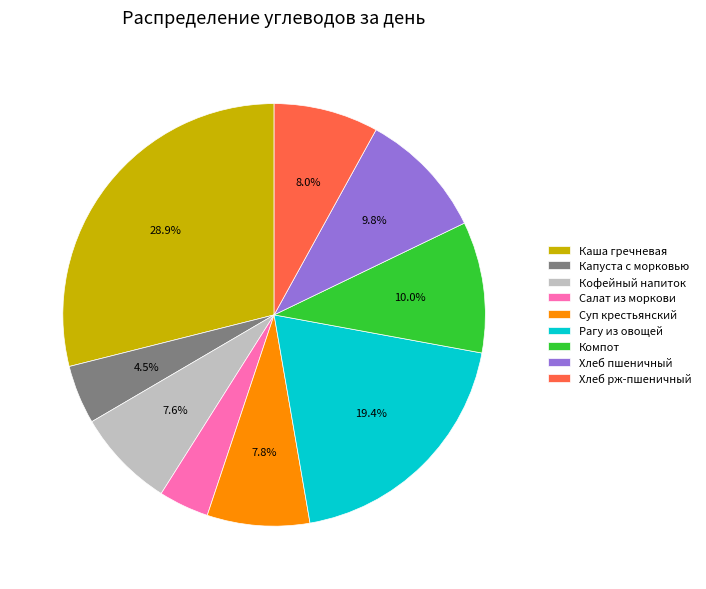

Which has a higher value, Салат из моркови or Каша гречневая?

Каша гречневая